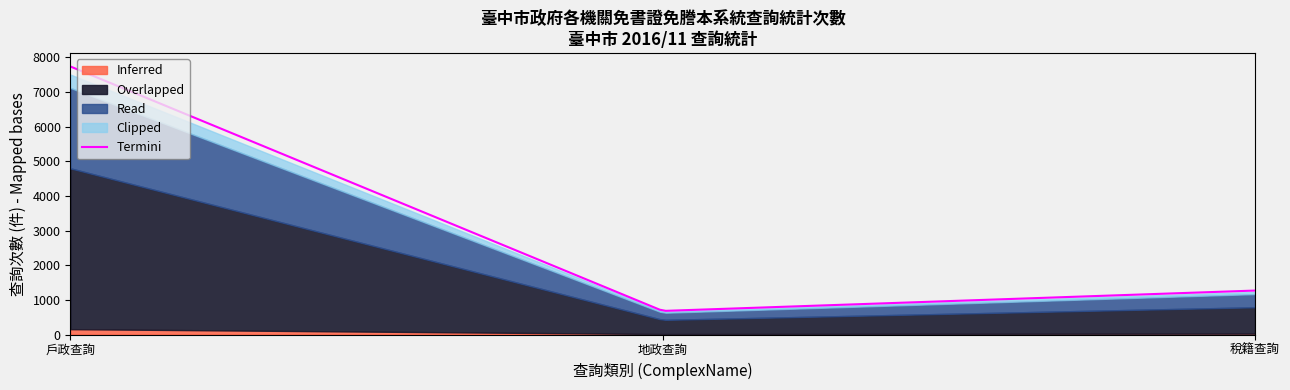

What is the lowest value of the Termini series?

683.0